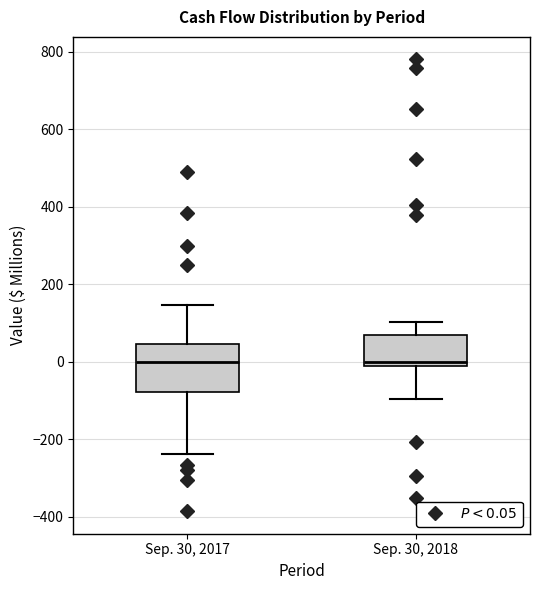

Reading left to right, transcribe this box plot: for each box, give where its median line is, the range the box spans, and where its two whiskers end, as read against the y-axis. The values are not printed on the chart, so give them approximately, as read against the axis.

Sep. 30, 2017: median 0, box -80 to 40, whiskers -240 to 140
Sep. 30, 2018: median 0, box -20 to 60, whiskers -100 to 100